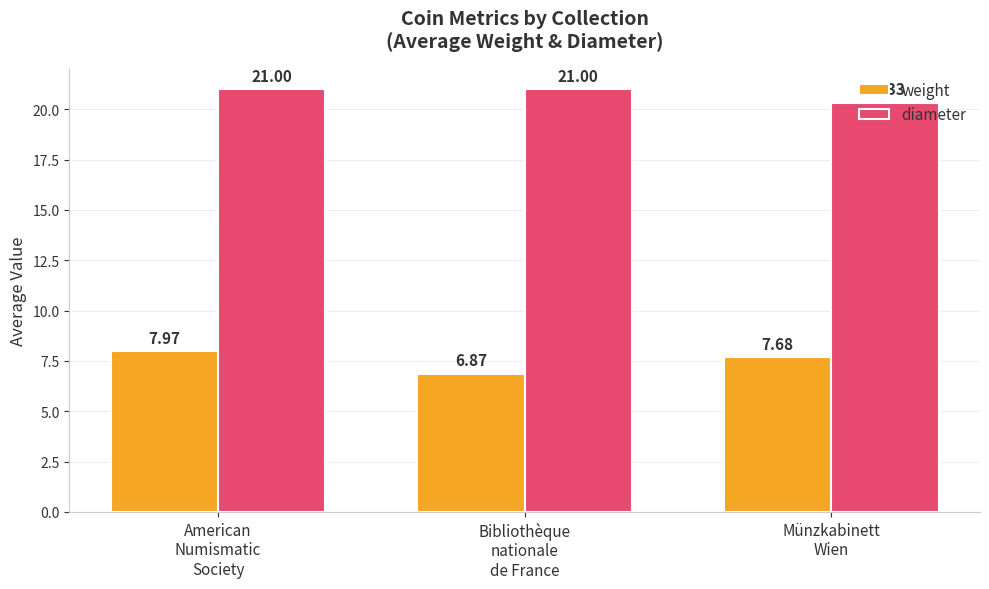

Is the value of weight at Münzkabinett
Wien greater than the value of diameter at American
Numismatic
Society?

No